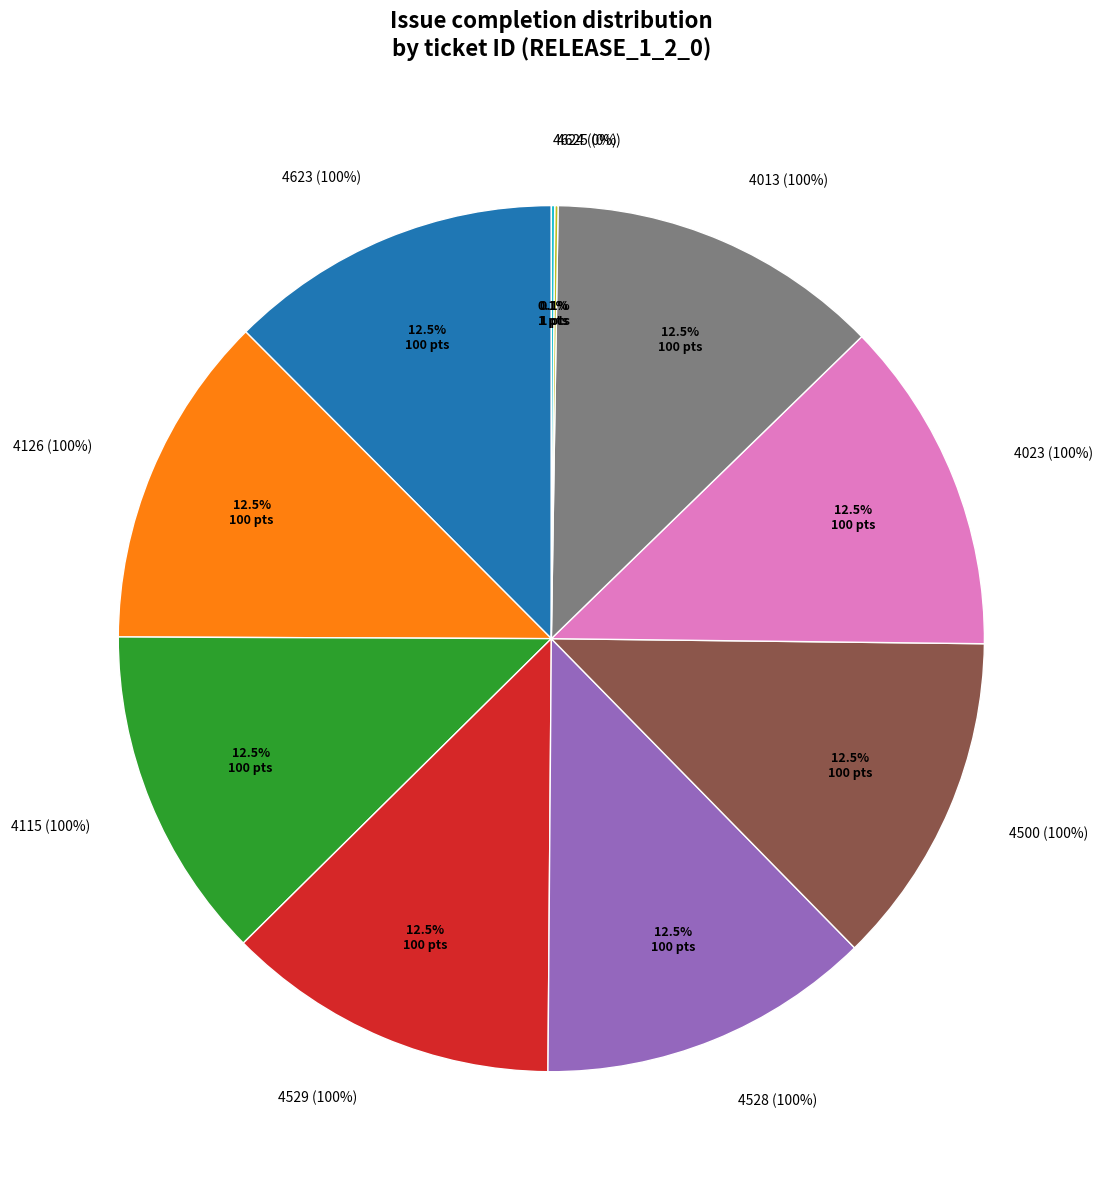

The 4500 slice represents 12% of the pie. True or false?

True